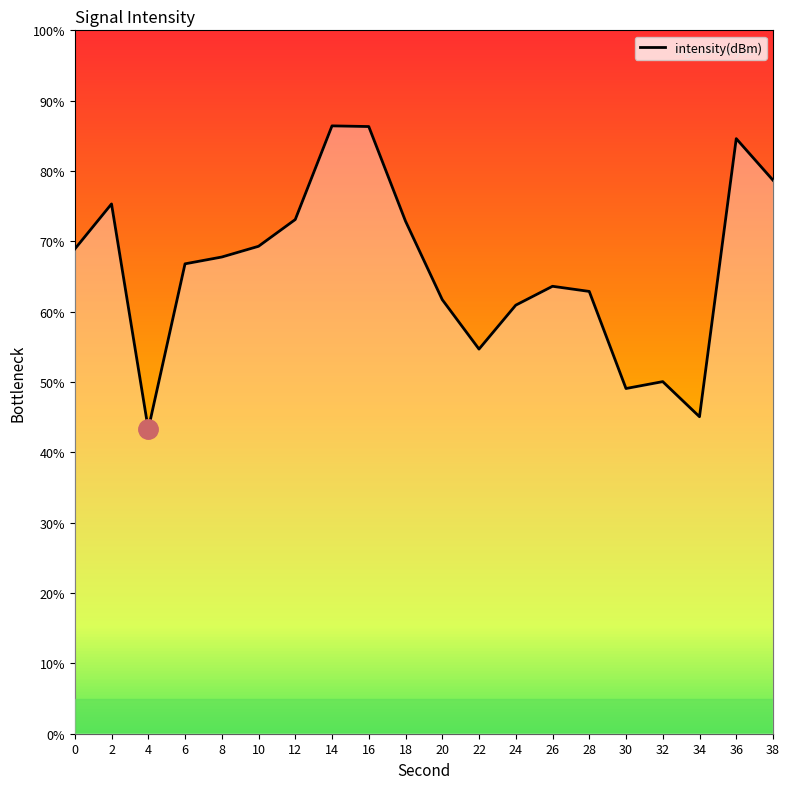

True or false: the data has more than 2 interior local peaks.

True